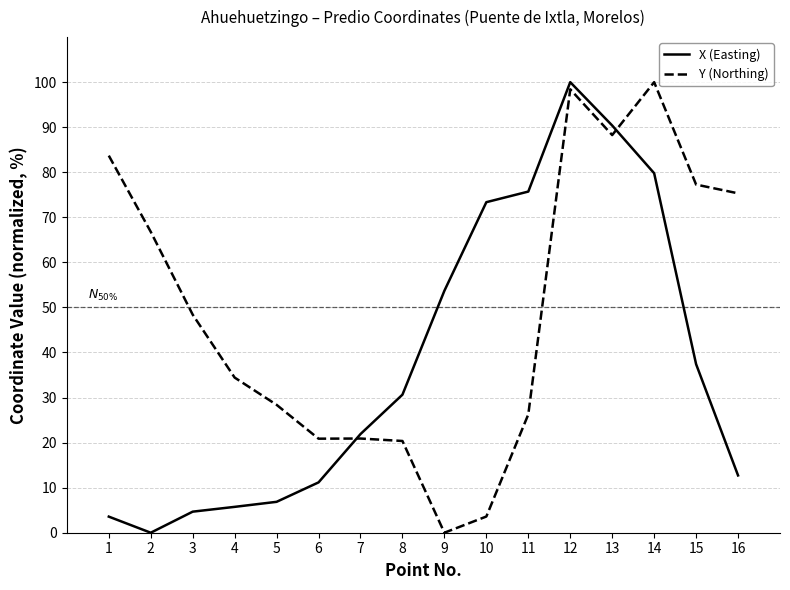

What is the total value across all series at 14?

179.8